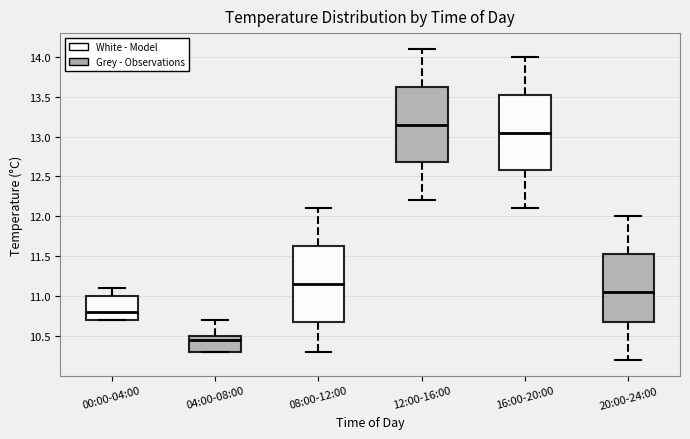

Where is the upper edge of the box for 04:00-08:00 on the y-axis? The values are not printed on the chart, so give them approximately, as read against the axis.

10.50